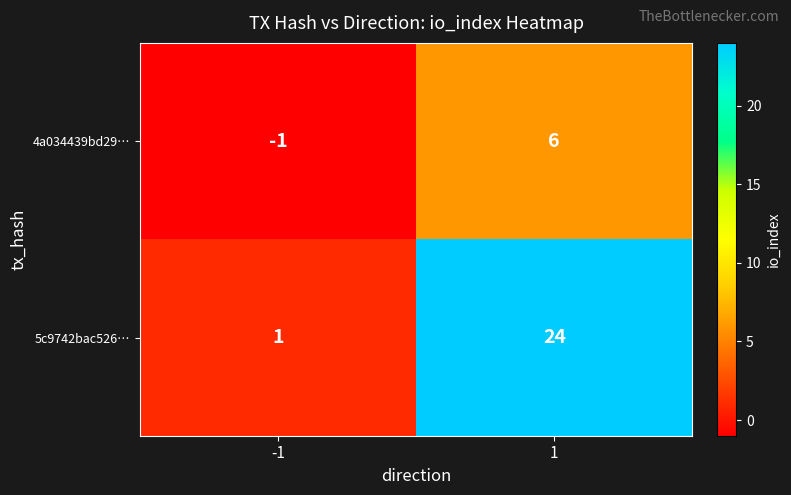

What is the maximum value for 5c9742bac526…?

24